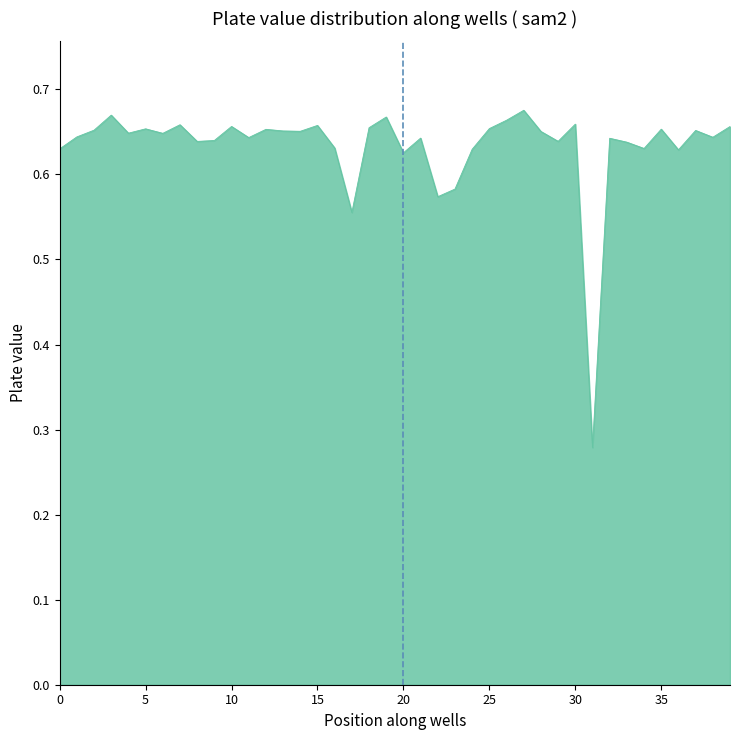

What is the difference between the maximum and minimum values?

0.4